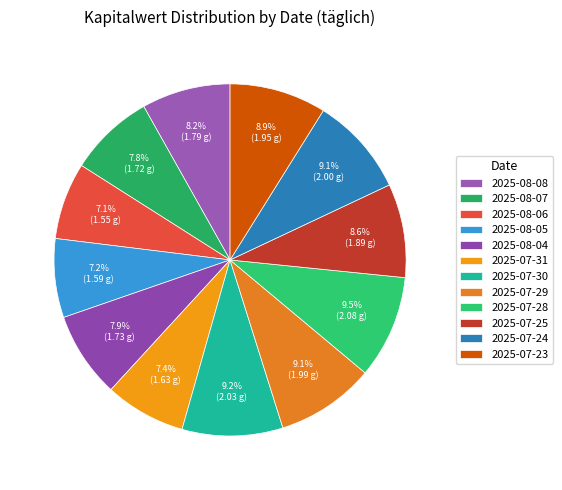

Combined, do 2025-08-05 and 2025-07-24 account for over 50%?

No